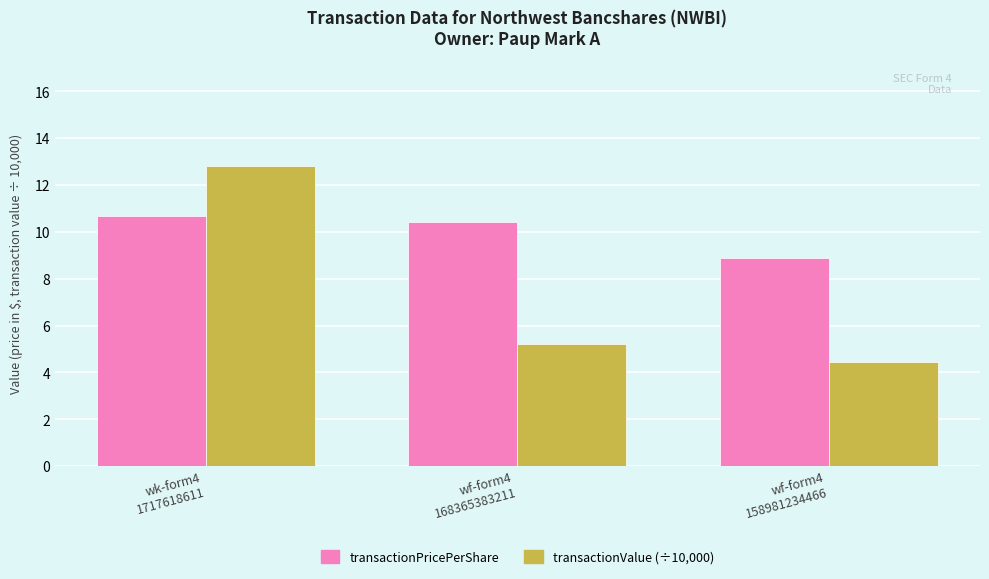

Which category has the lowest value across all series?

wf-form4
158981234466